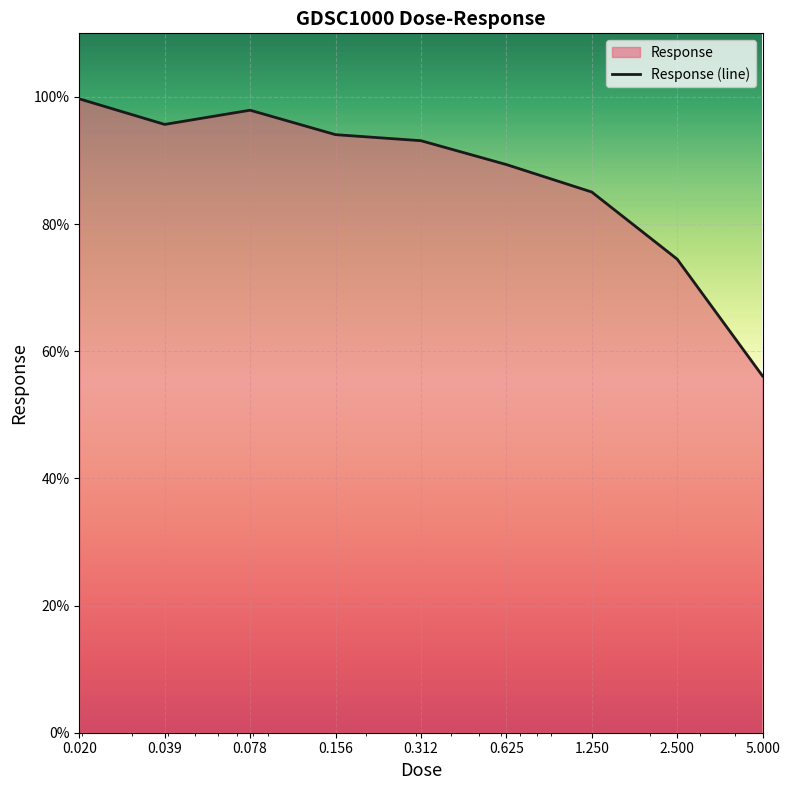

List the labels in order of value, largest first.

0.020, 0.078, 0.039, 0.156, 0.312, 0.625, 1.250, 2.500, 5.000